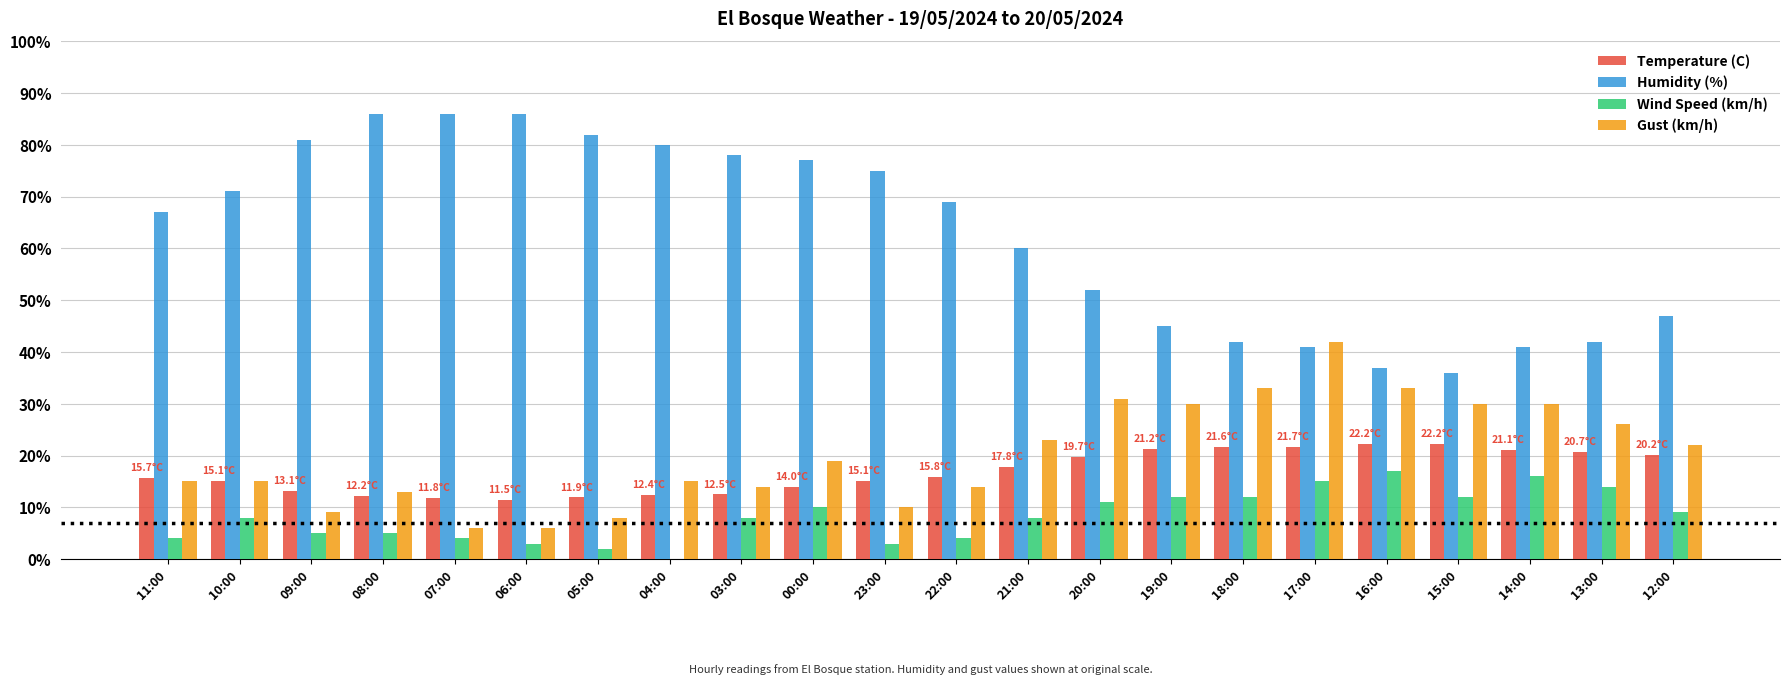

Which series has the widest spread of values?

Humidity (%)